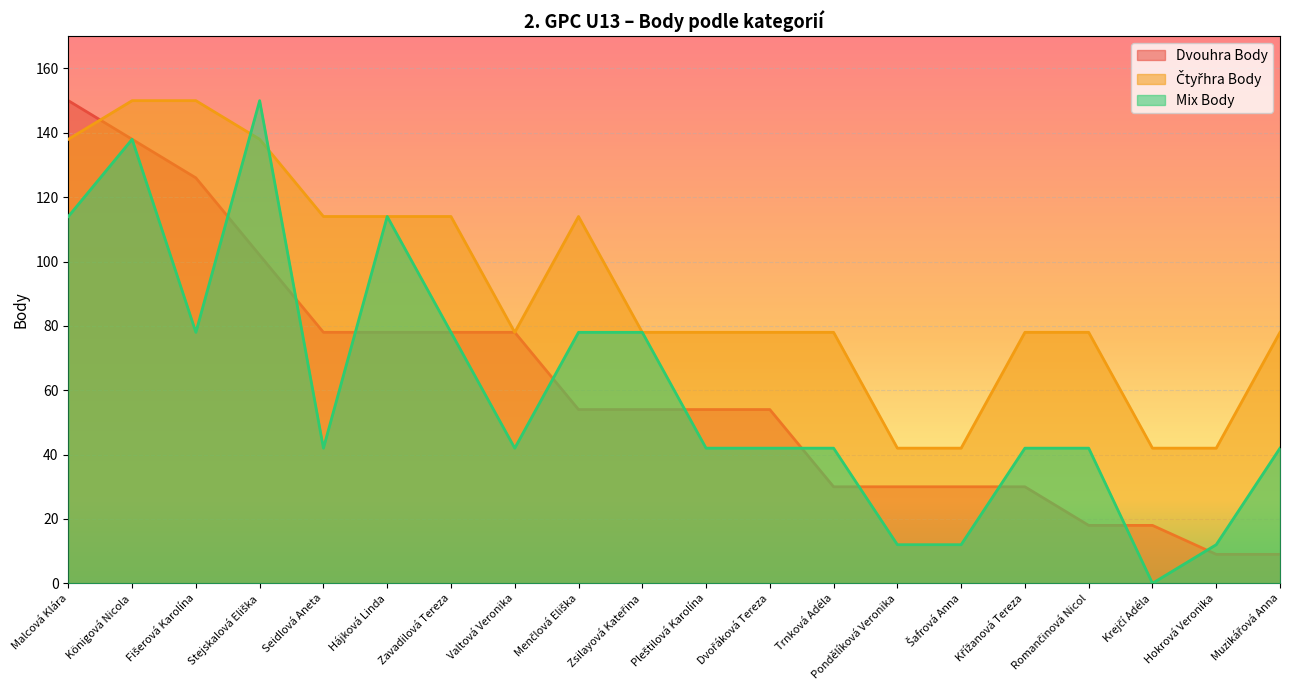

What is the difference between the maximum and minimum values in the Čtyřhra Body series?

108